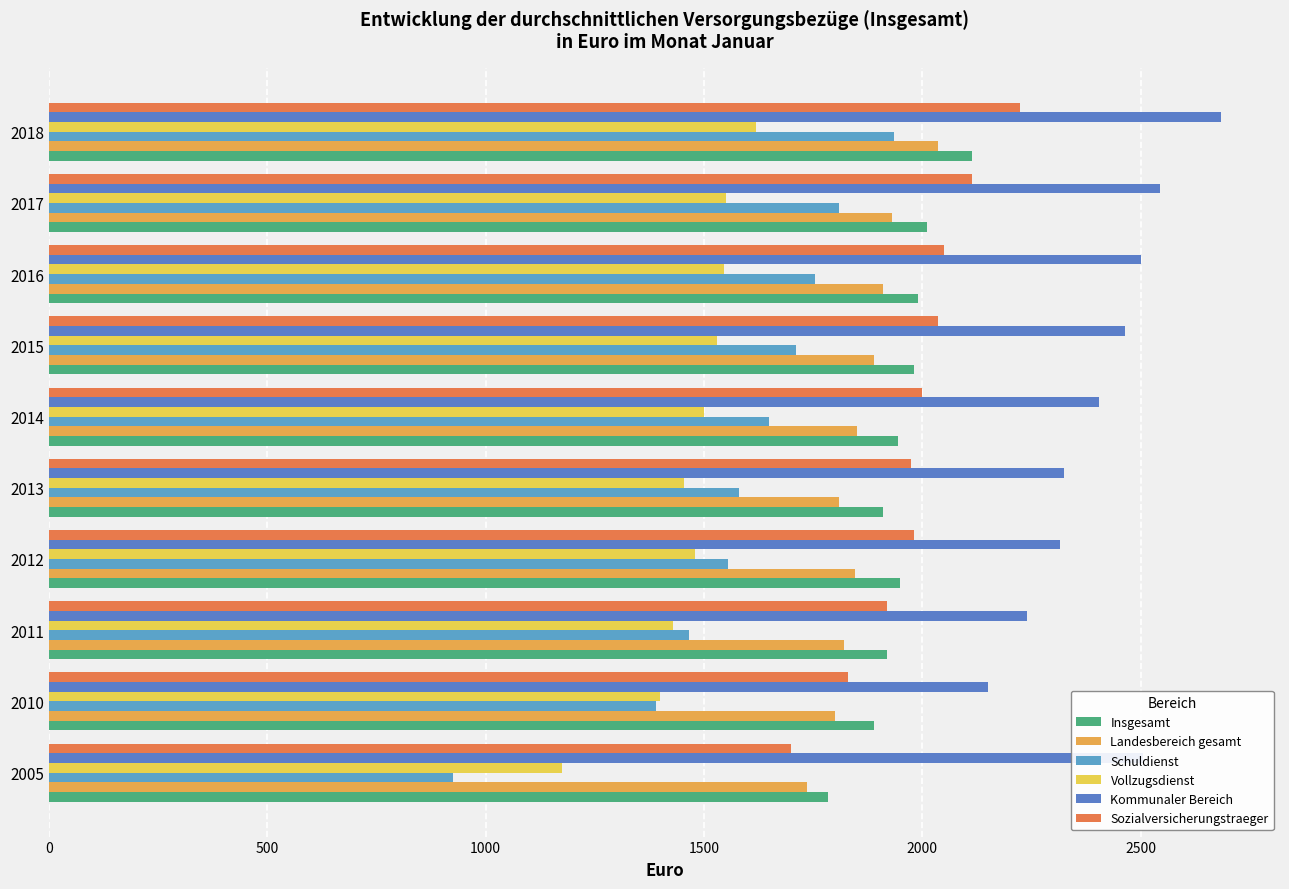

How many data points in Vollzugsdienst are less than 1500?

5